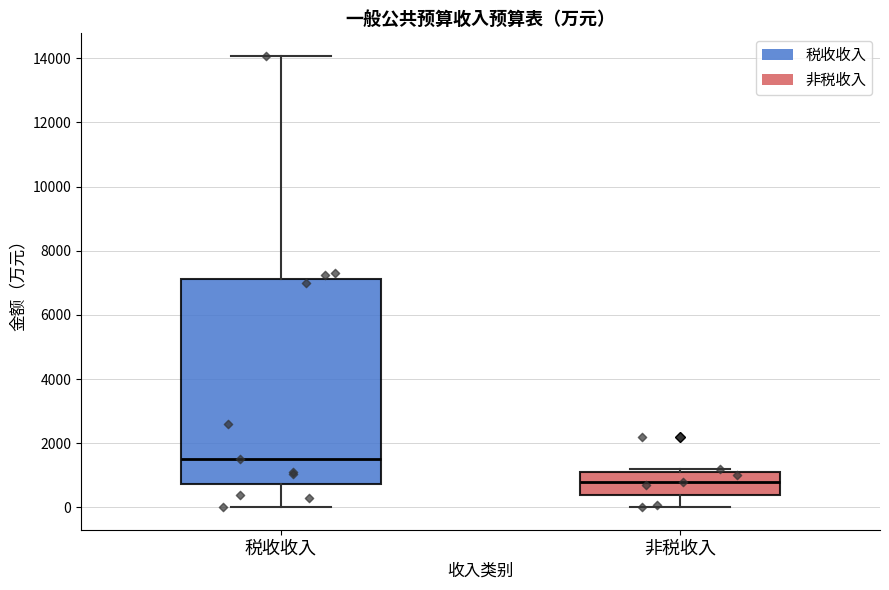

Reading left to right, transcribe this box plot: for each box, give where its median line is, the range the box spans, and where its two whiskers end, as read against the y-axis. The values are not printed on the chart, so give them approximately, as read against the axis.

税收收入: median 1600, box 800 to 7200, whiskers 0 to 14000
非税收入: median 800, box 400 to 1200, whiskers 0 to 1200 (just above the box's upper edge)